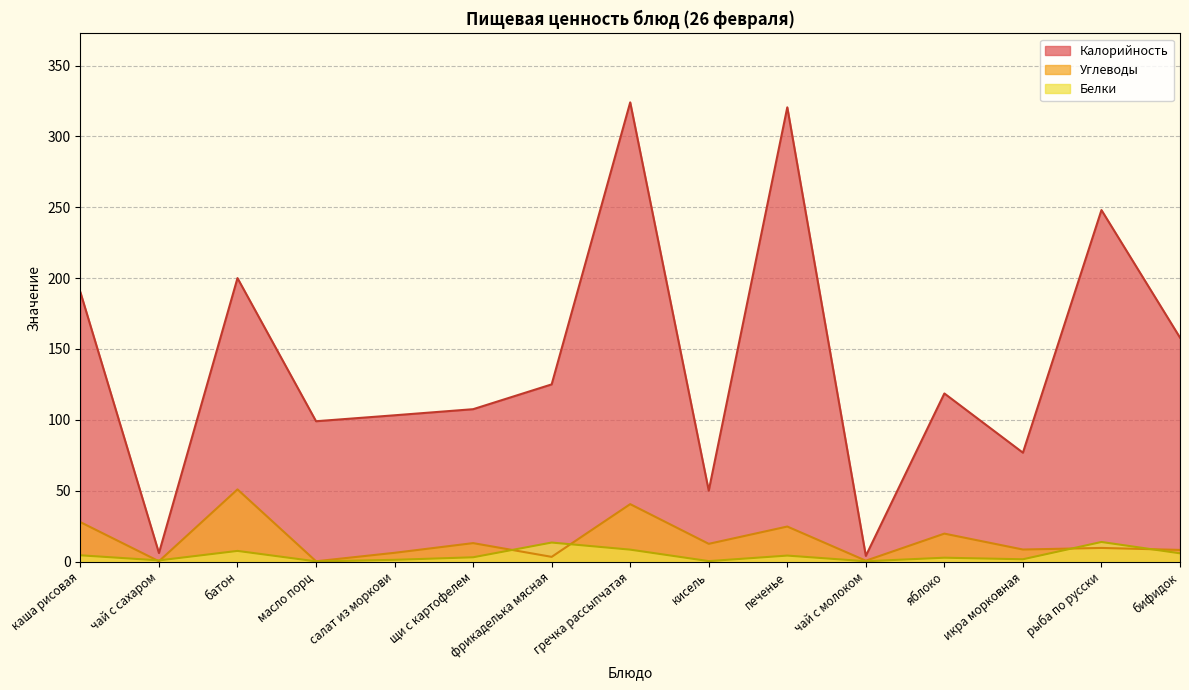

How many values in the углеводы series exceed 9?

8